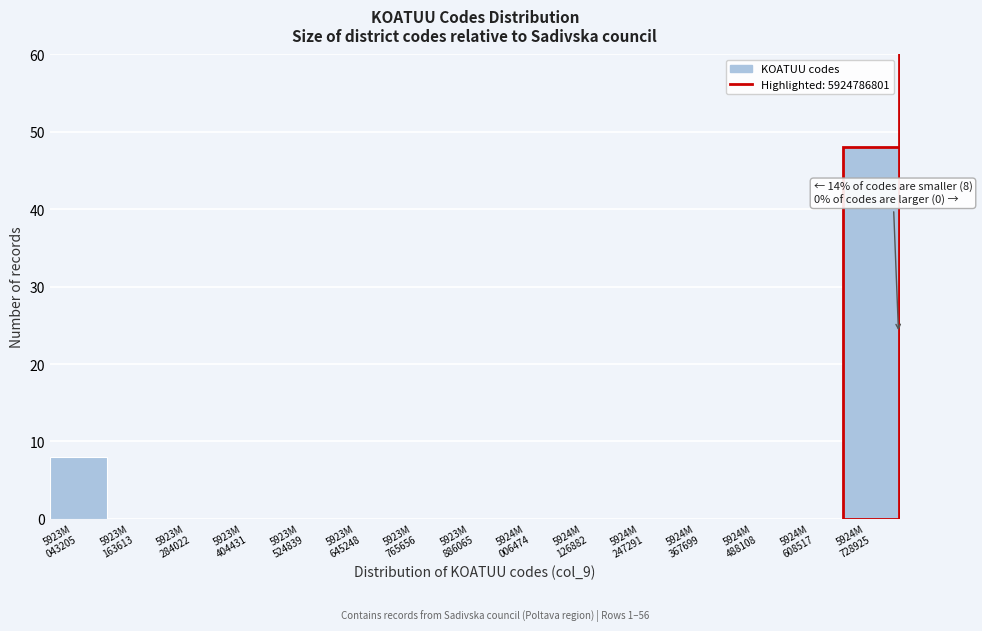

What is the sum of all values?

56